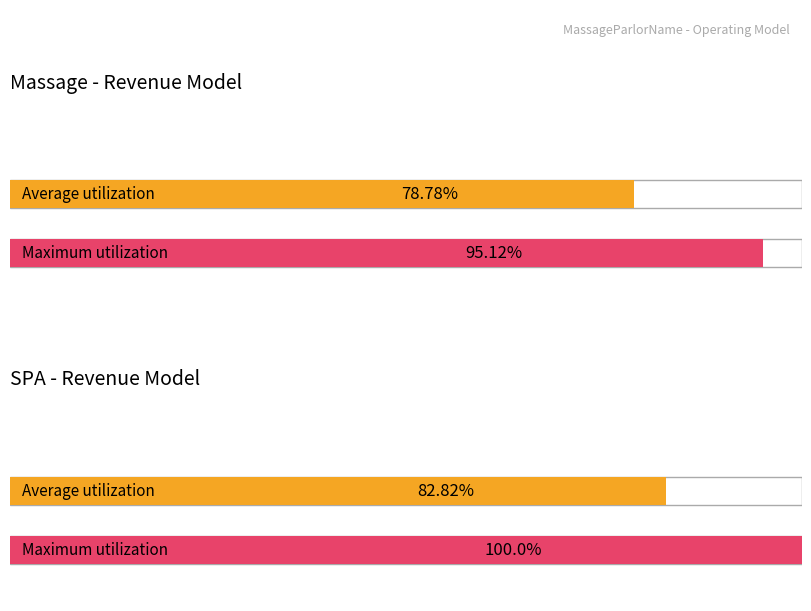

What are all the series names shown in the legend?

Average utilization, Maximum utilization